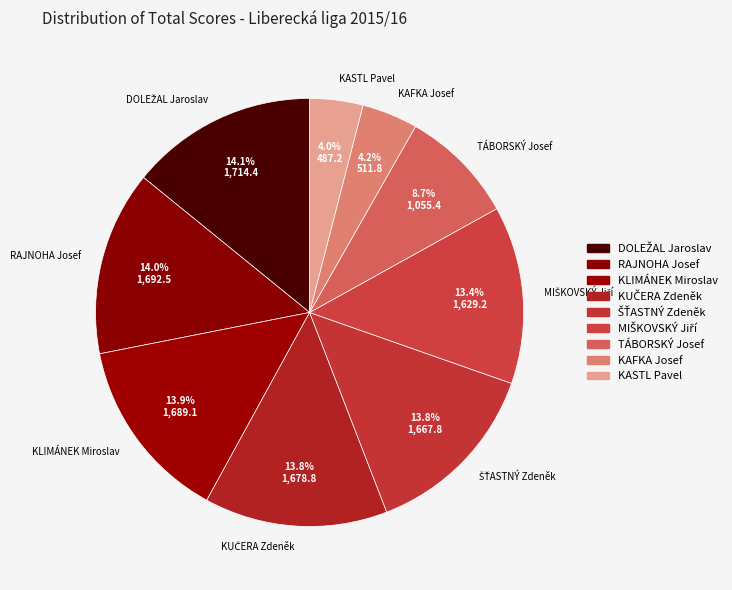

Which has a higher value, KLIMÁNEK Miroslav or KASTL Pavel?

KLIMÁNEK Miroslav